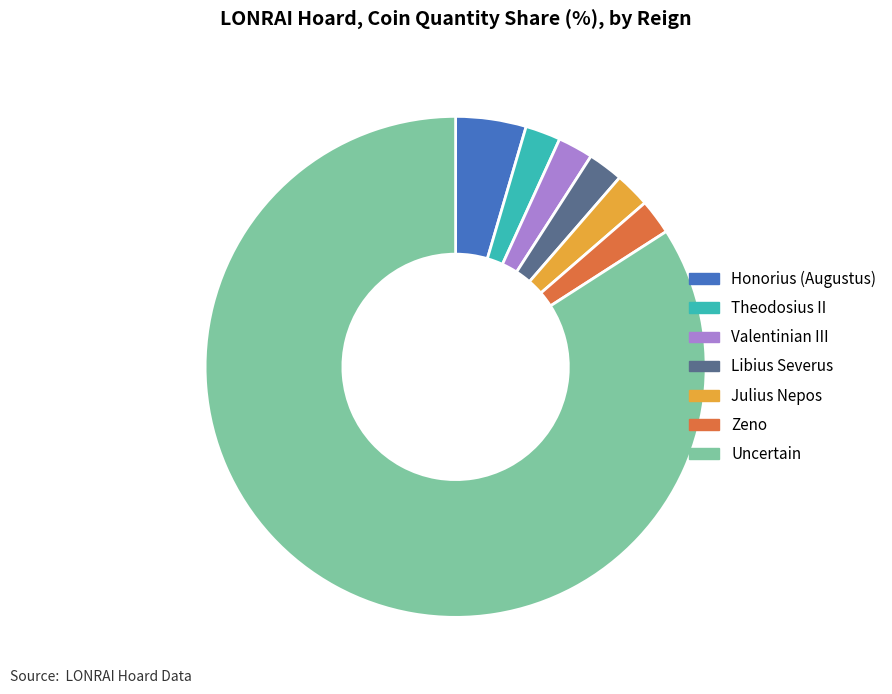

Which slice represents more than half of the pie?

Uncertain